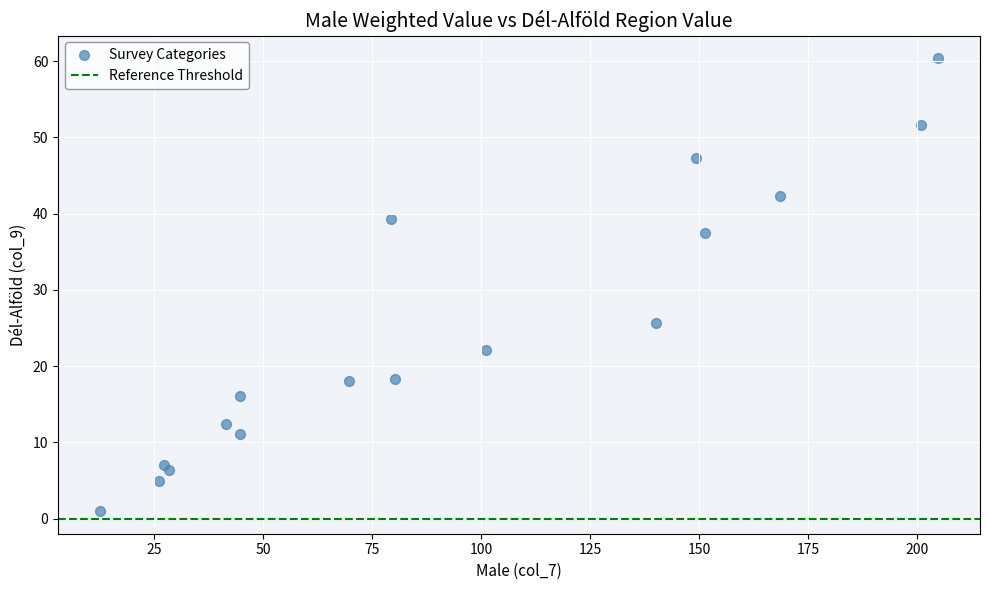

What Y value in the scatter plot is closest to 30?

25.7